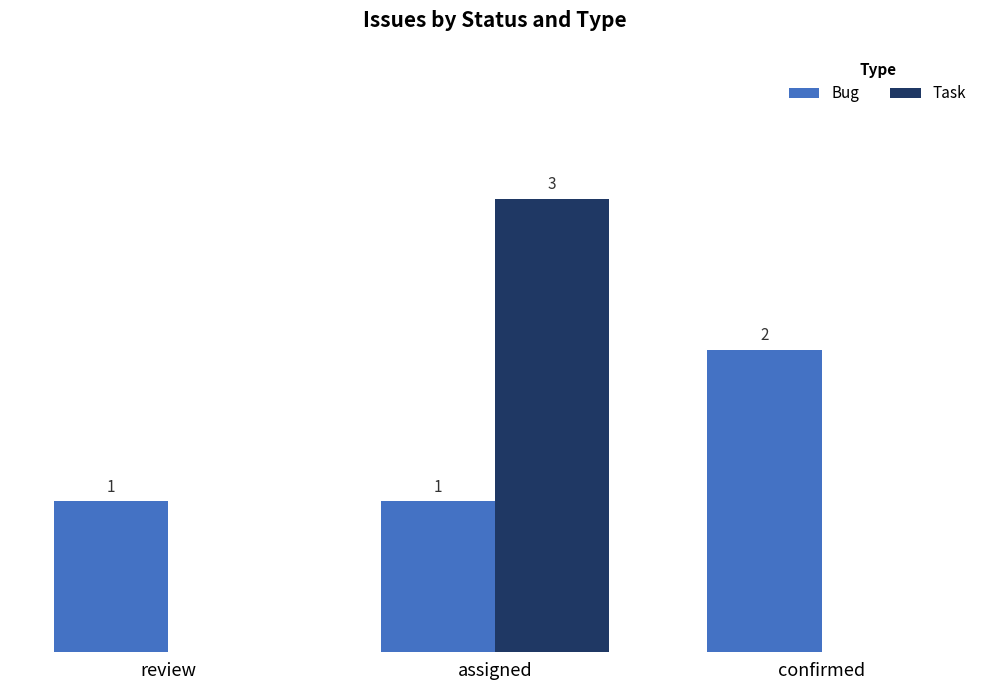

At which category does the chart reach its peak across all series?

assigned